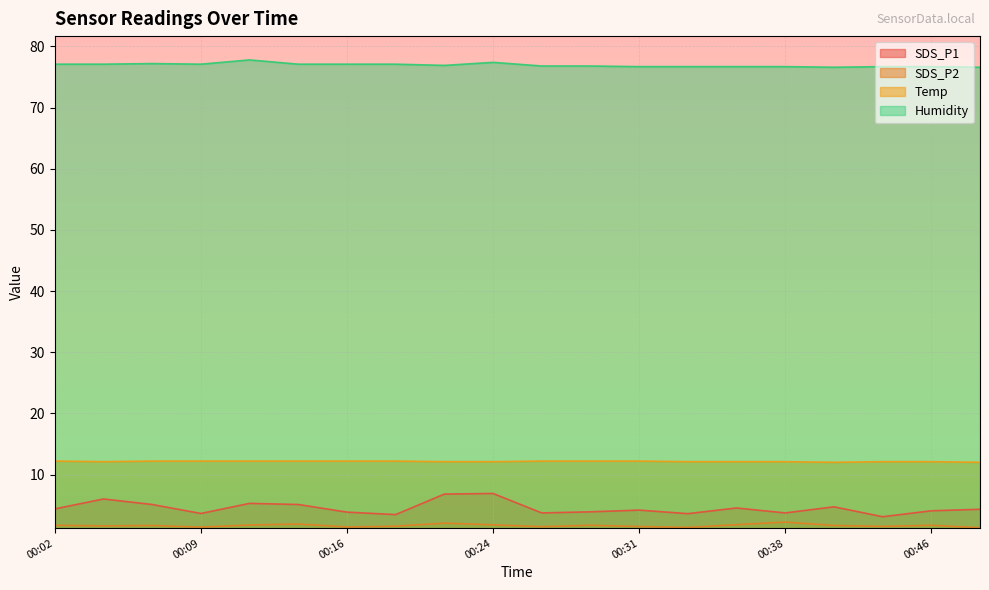

Which series changed the most between 00:11 and 00:43?

SDS_P1